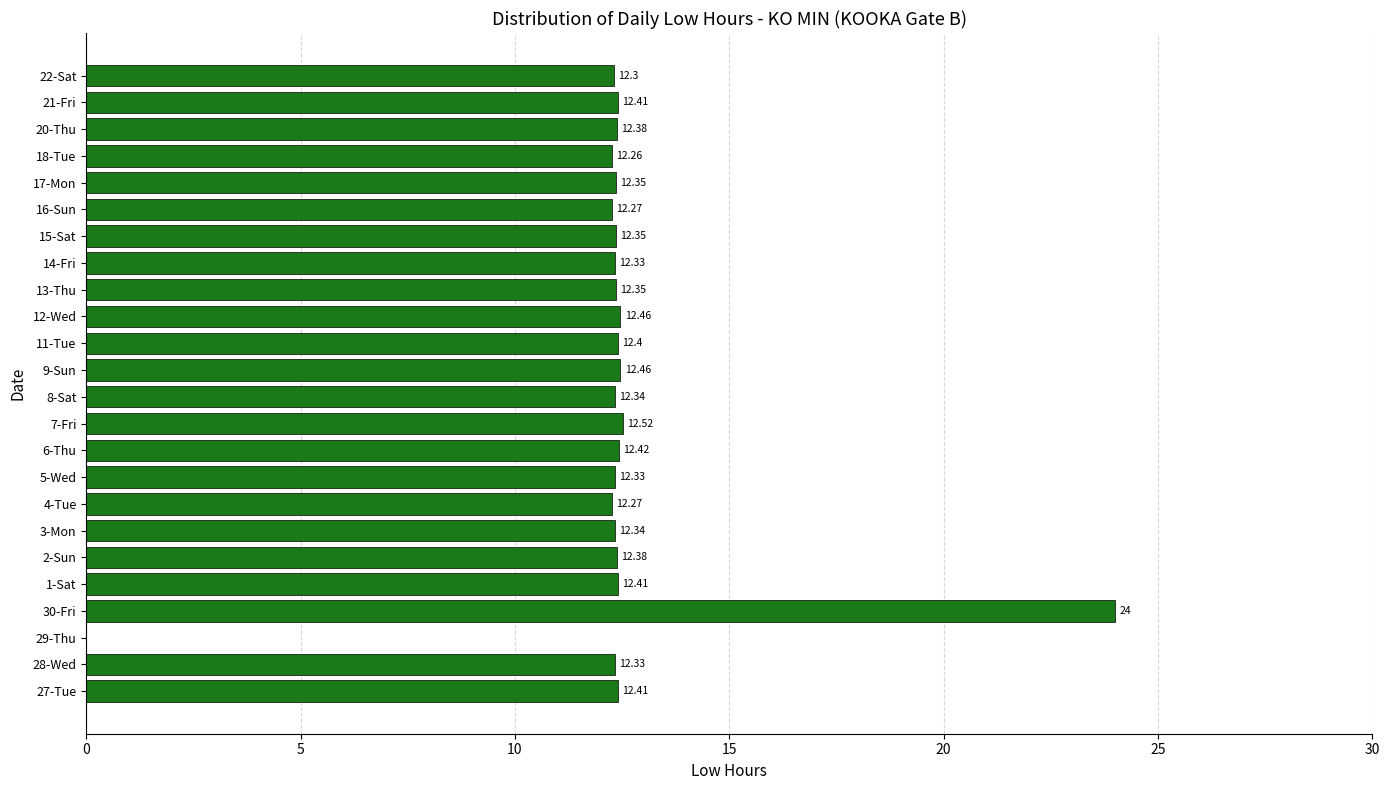

What is the change in value from 16-Sun to 17-Mon?

+0.1